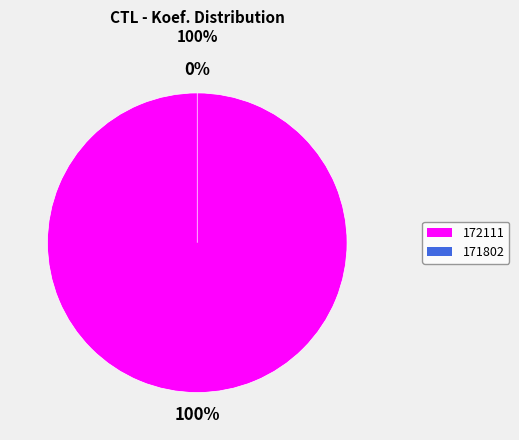

How much of the chart is everything except 171802?

100.0%